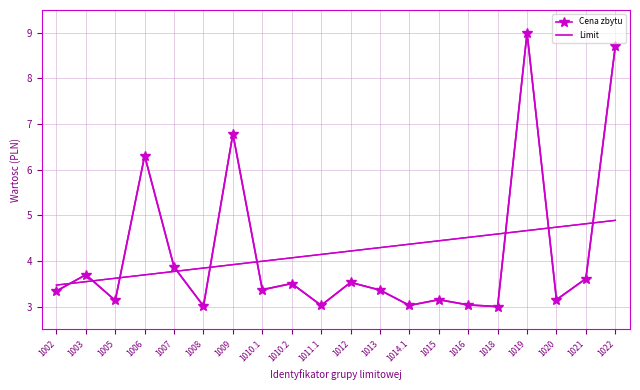

What is the sum of the Cena zbytu values at 1022 and 1020?

11.9